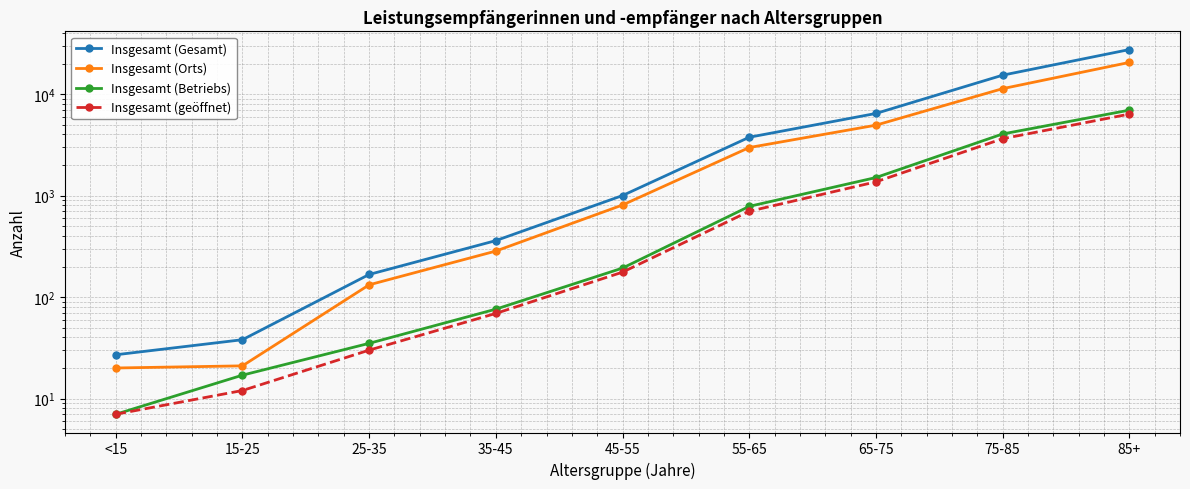

Which series has the largest total across all categories?

Insgesamt (Gesamt)